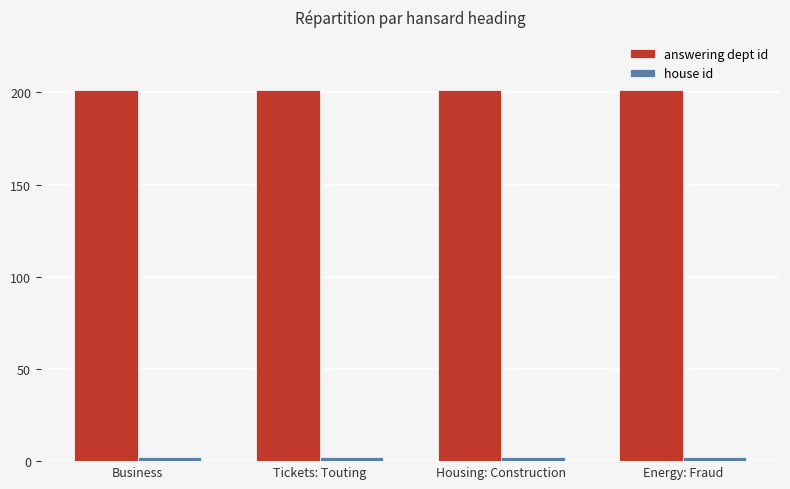

What is the label of the 3rd bar from the left?

Housing: Construction